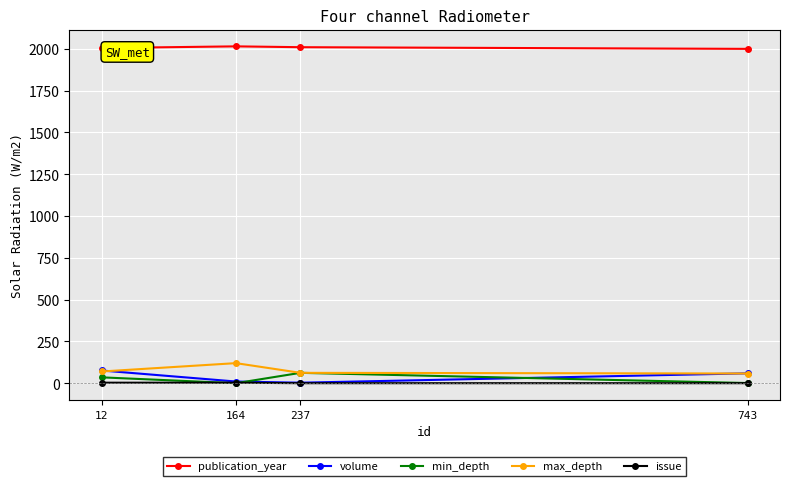

What are all the series names shown in the legend?

publication_year, volume, min_depth, max_depth, issue